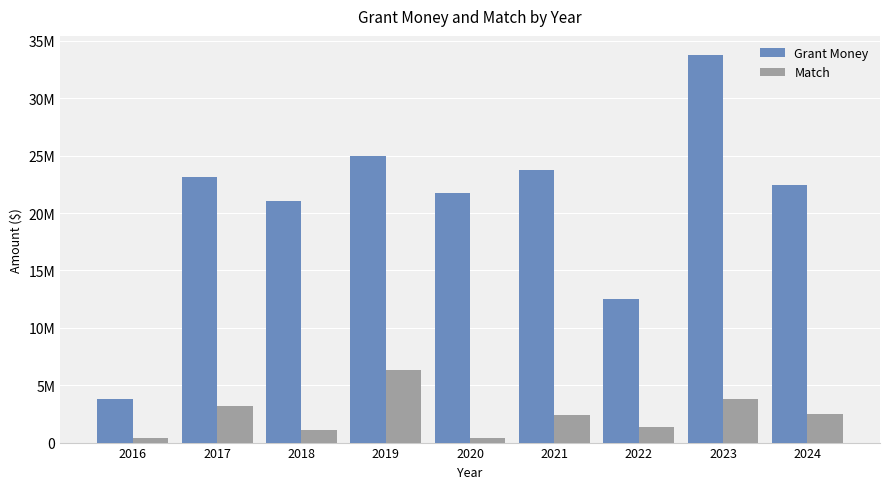

What are all the series names shown in the legend?

Grant Money, Match